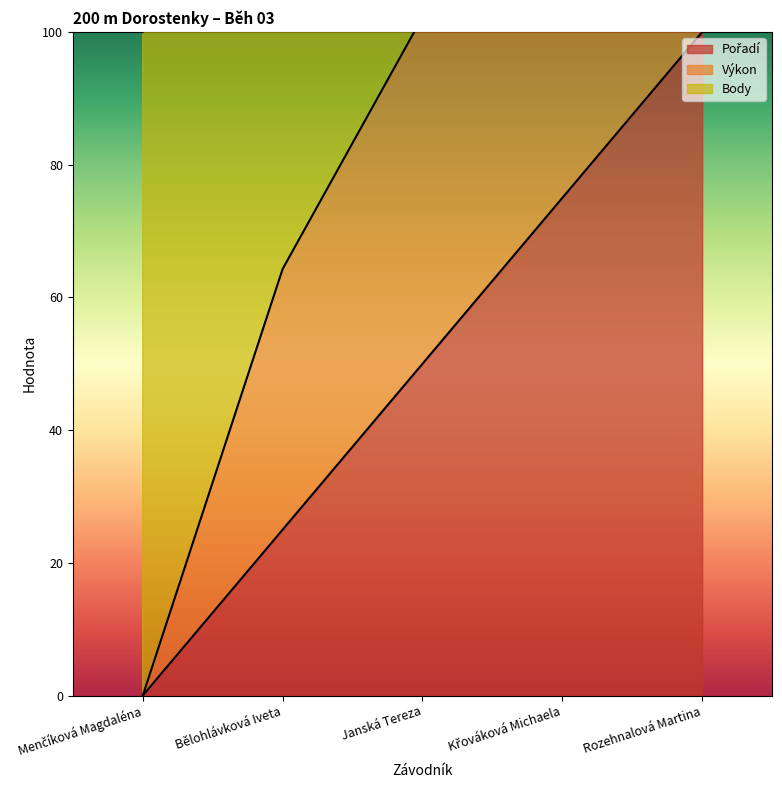

How many categories are shown in the chart?

5